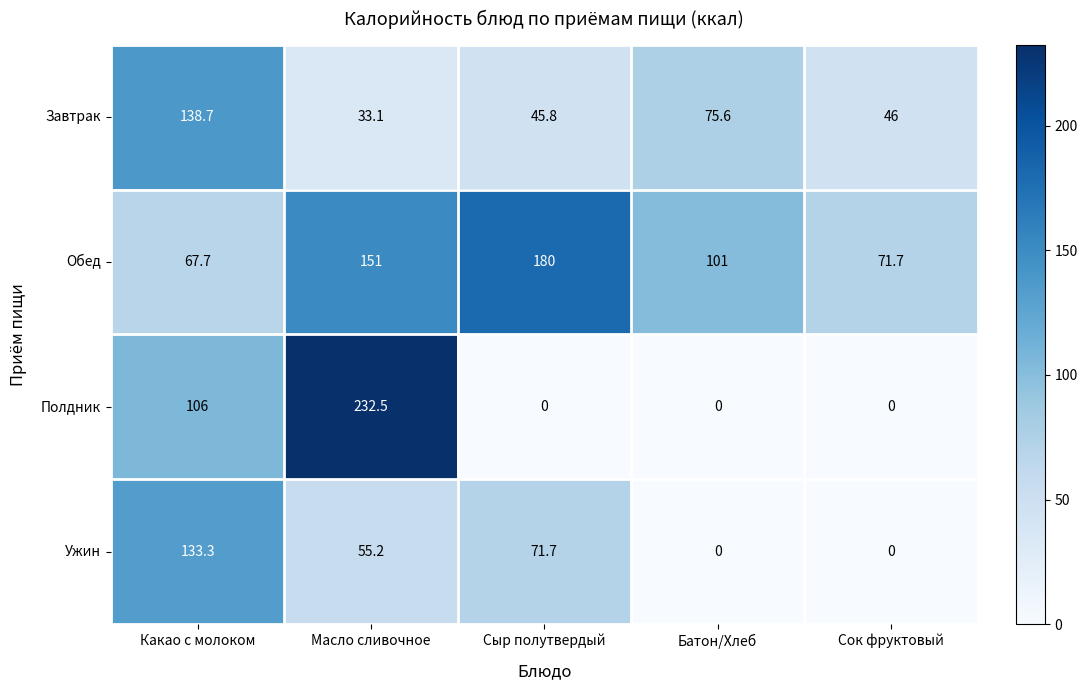

Which series has the widest spread of values?

Полдник